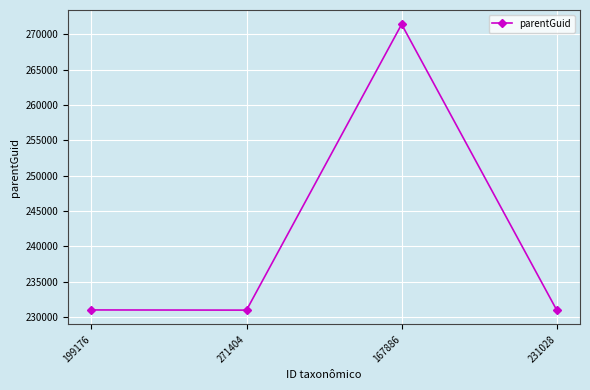

How many series are shown in this chart?

1